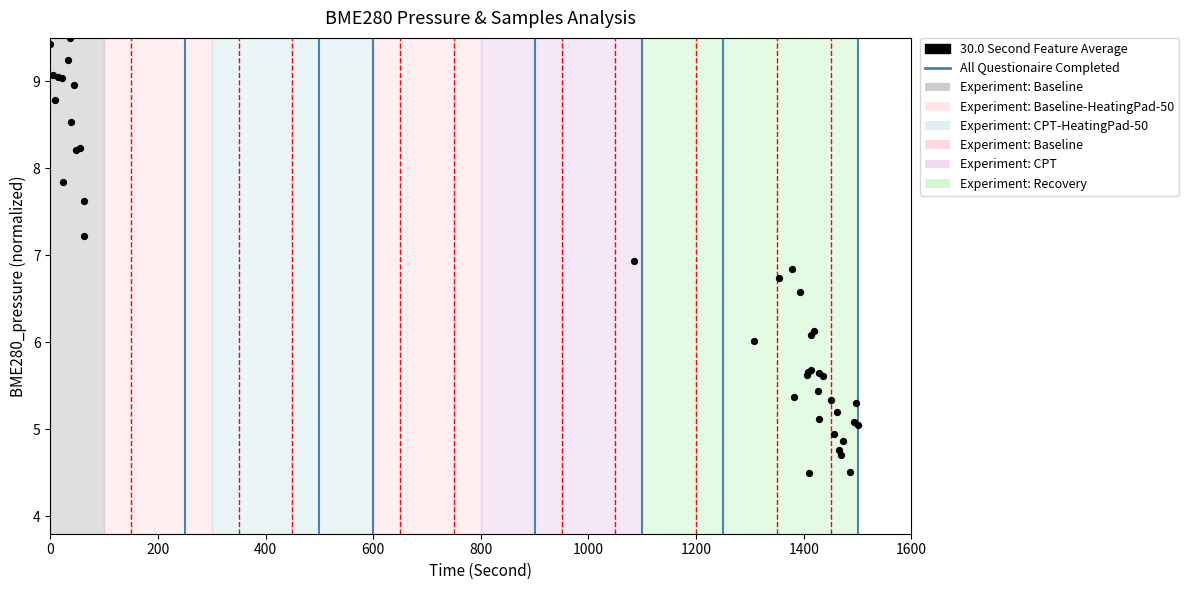

What Y value in the scatter plot is closest to 7?

6.9